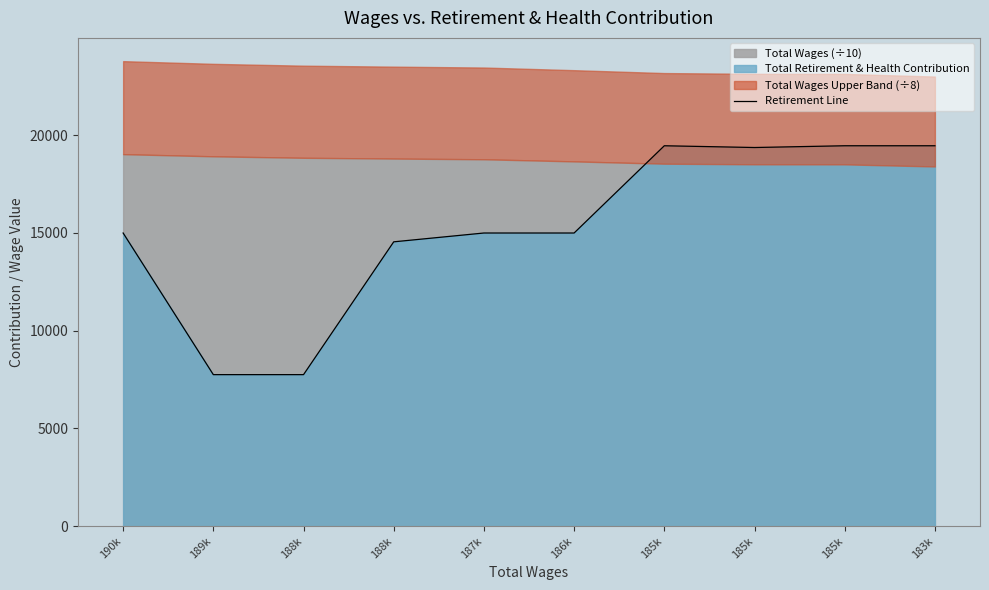

How many data points are less than 14996?

3